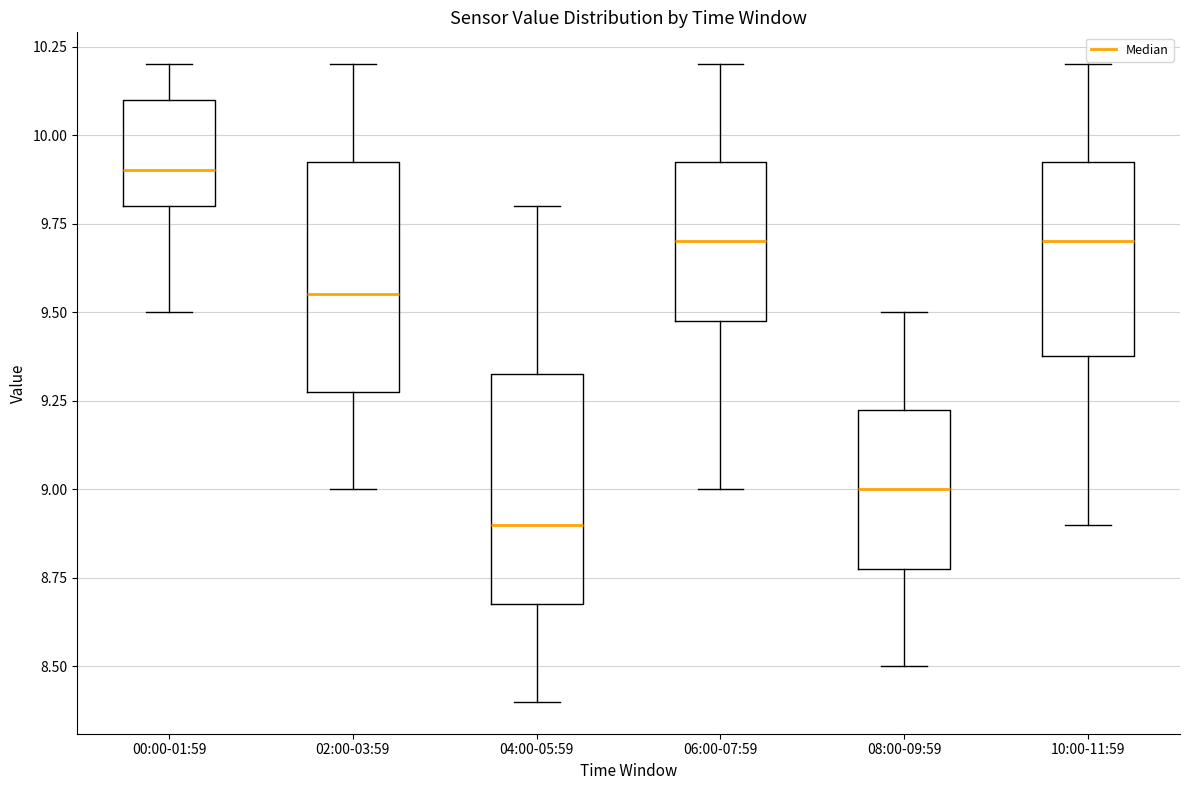

Where does the lower whisker of the box for 06:00-07:59 end on the y-axis? The values are not printed on the chart, so give them approximately, as read against the axis.

9.00